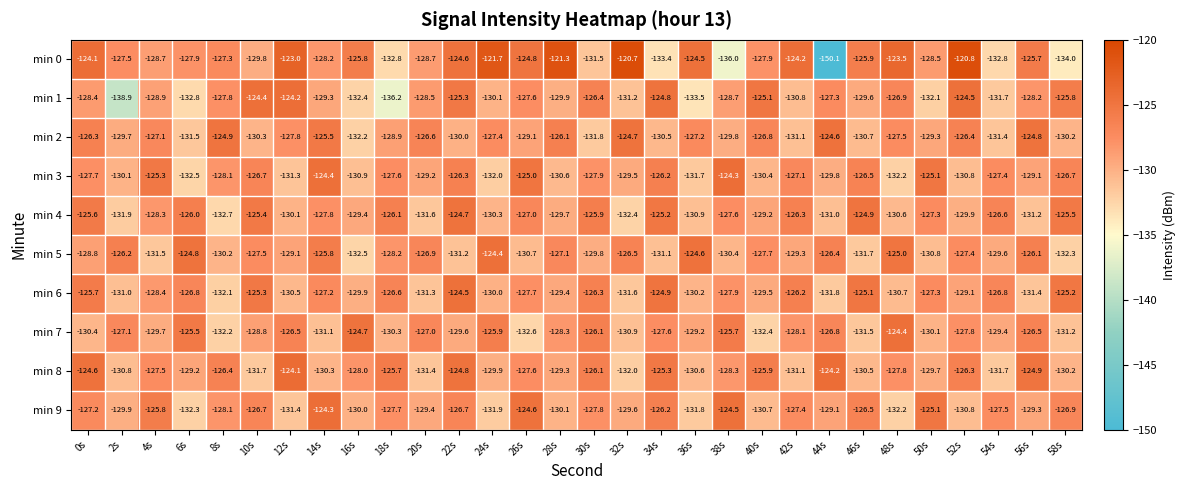

What is the sum of all min 0 values?

-3835.7